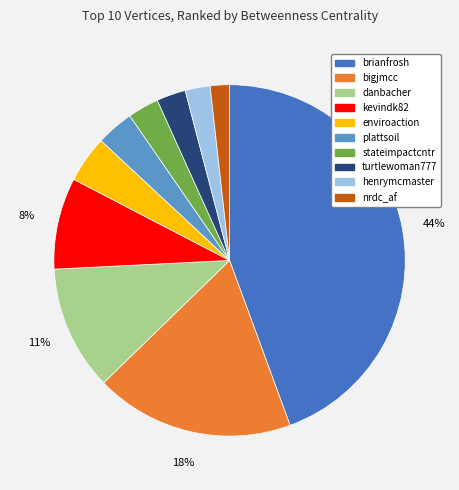

Does any single category account for the majority?

No